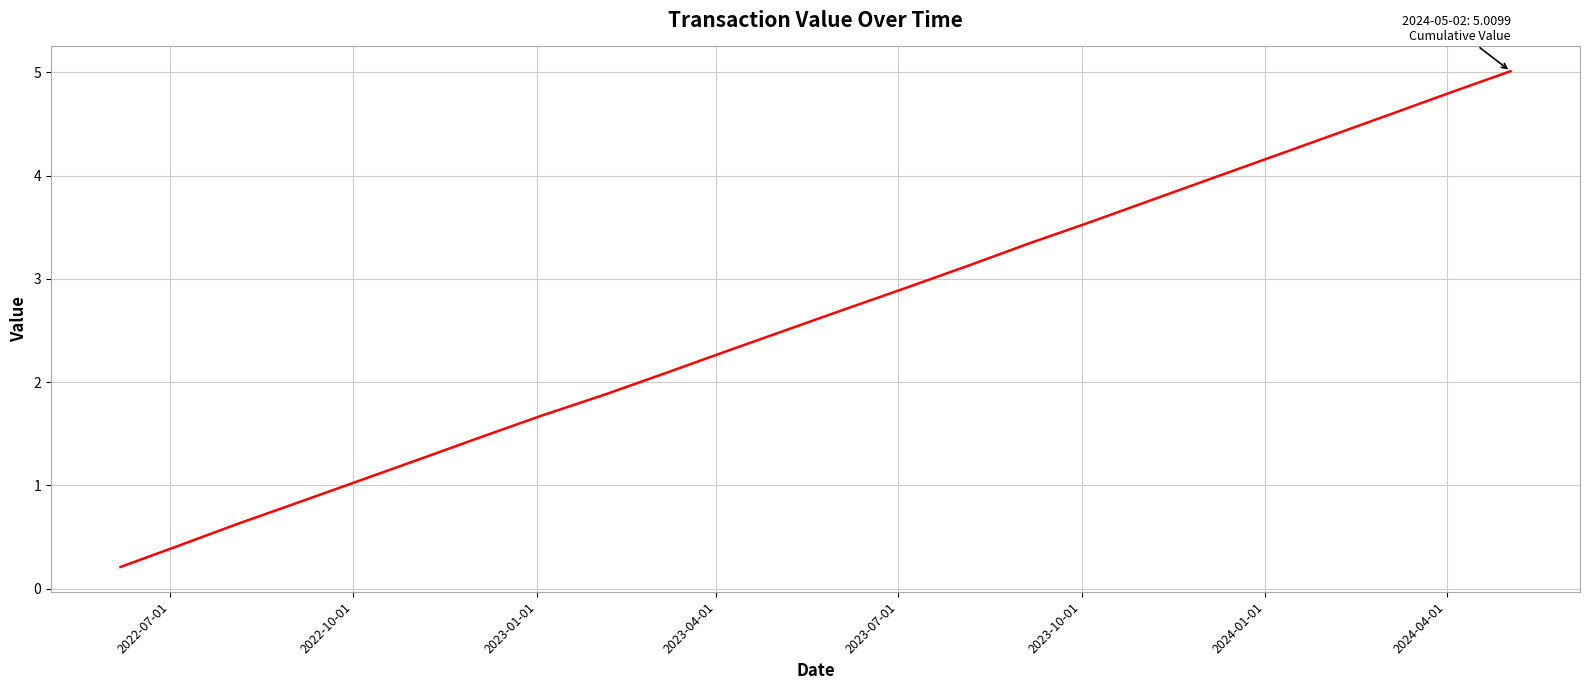

True or false: the data has more than 1 interior local peaks.

False